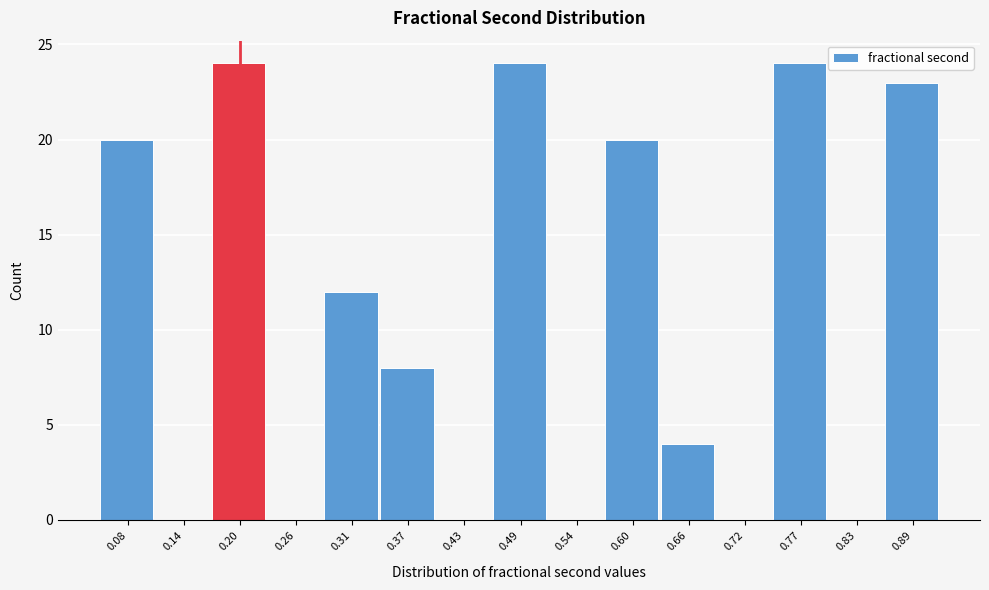

Reading left to right, list all the values displayed in this chart.

0.08=20	0.14=0	0.20=24	0.26=0	0.31=12	0.37=8	0.43=0	0.49=24	0.54=0	0.60=20	0.66=4	0.72=0	0.77=24	0.83=0	0.89=23